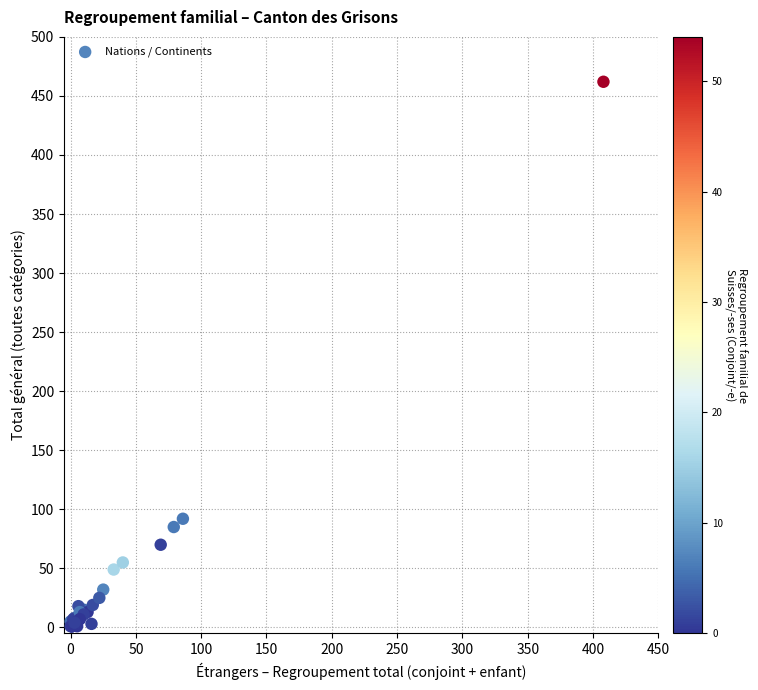

What Y value in the scatter plot is closest to 231?

92